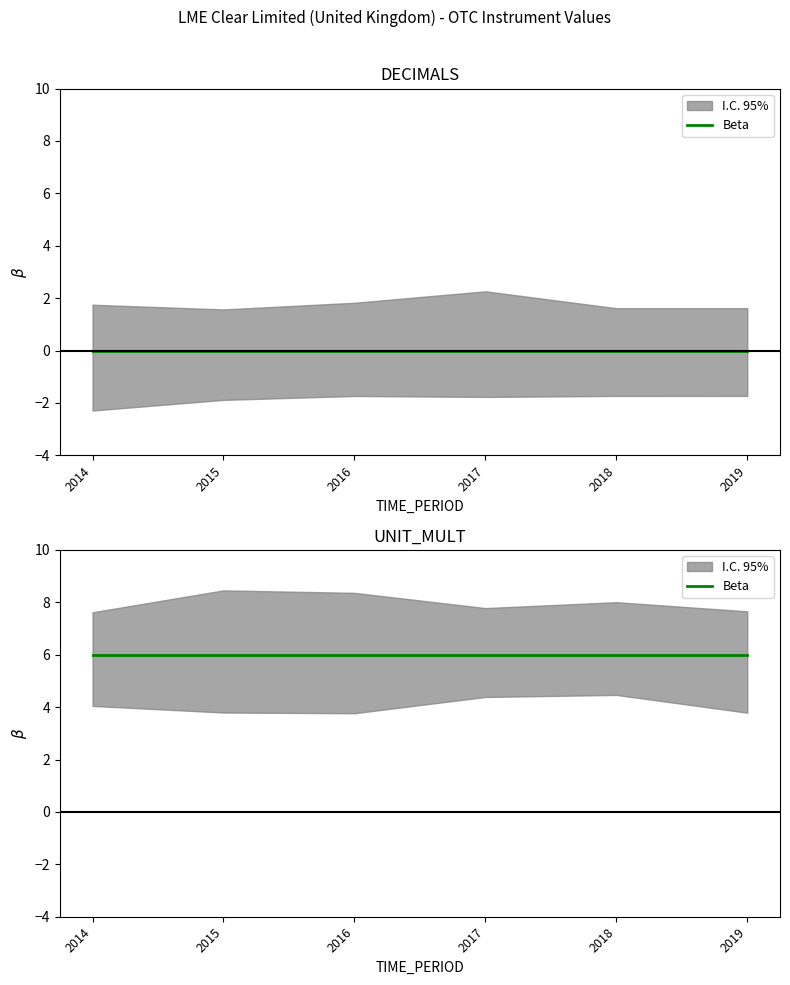

Reading right to left, what are all the values shown in this chart?

DECIMALS: 0	0	0	0	0	0
UNIT_MULT: 6	6	6	6	6	6